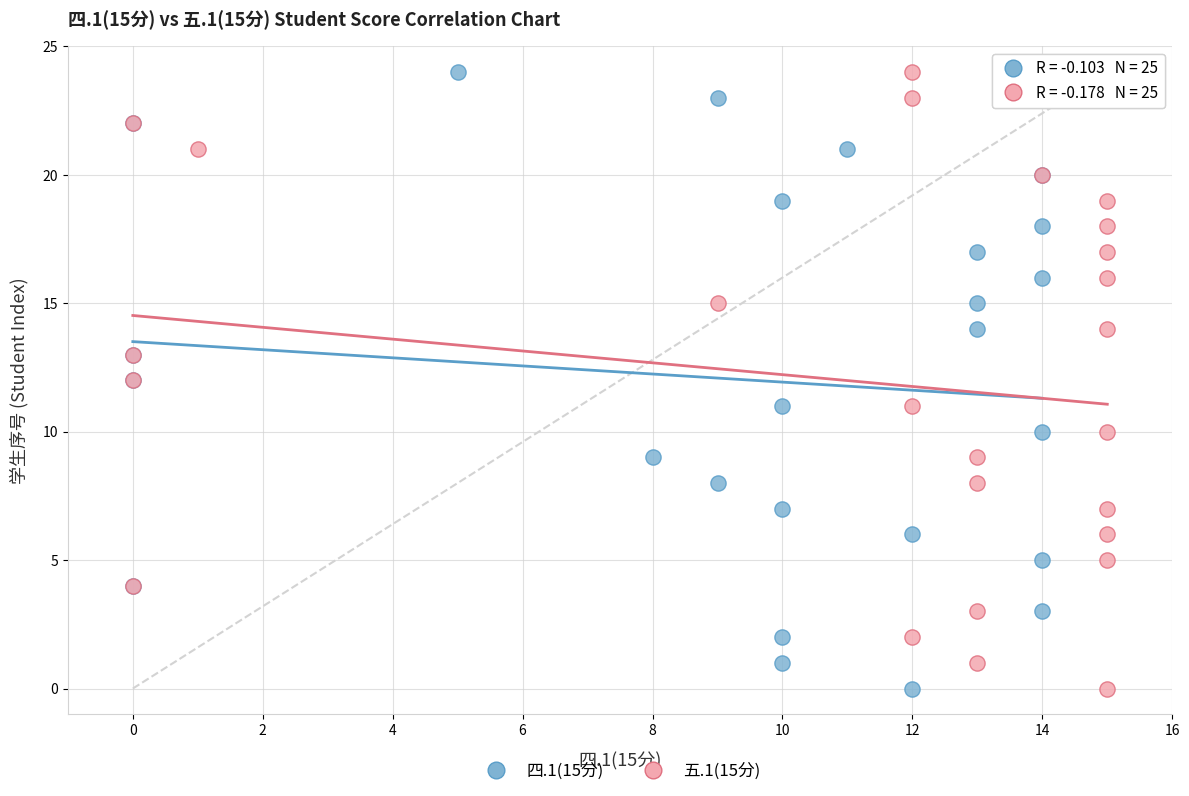

What are all the series names shown in the legend?

四.1(15分), 五.1(15分)